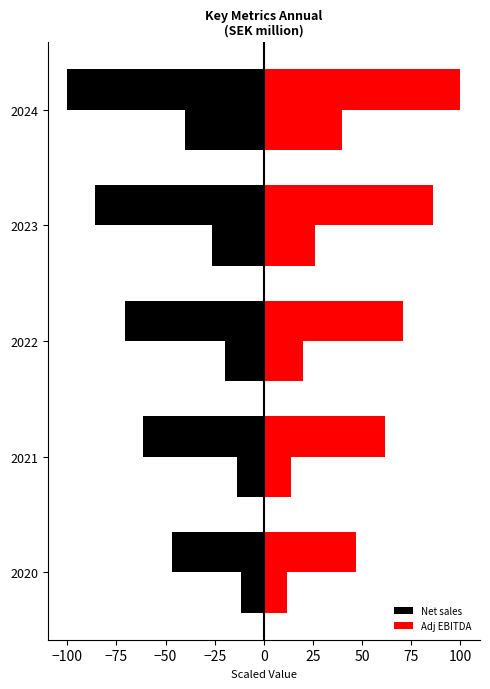

Is it true that Adj EBITDA (right) equals 19.9 at 2022?

True